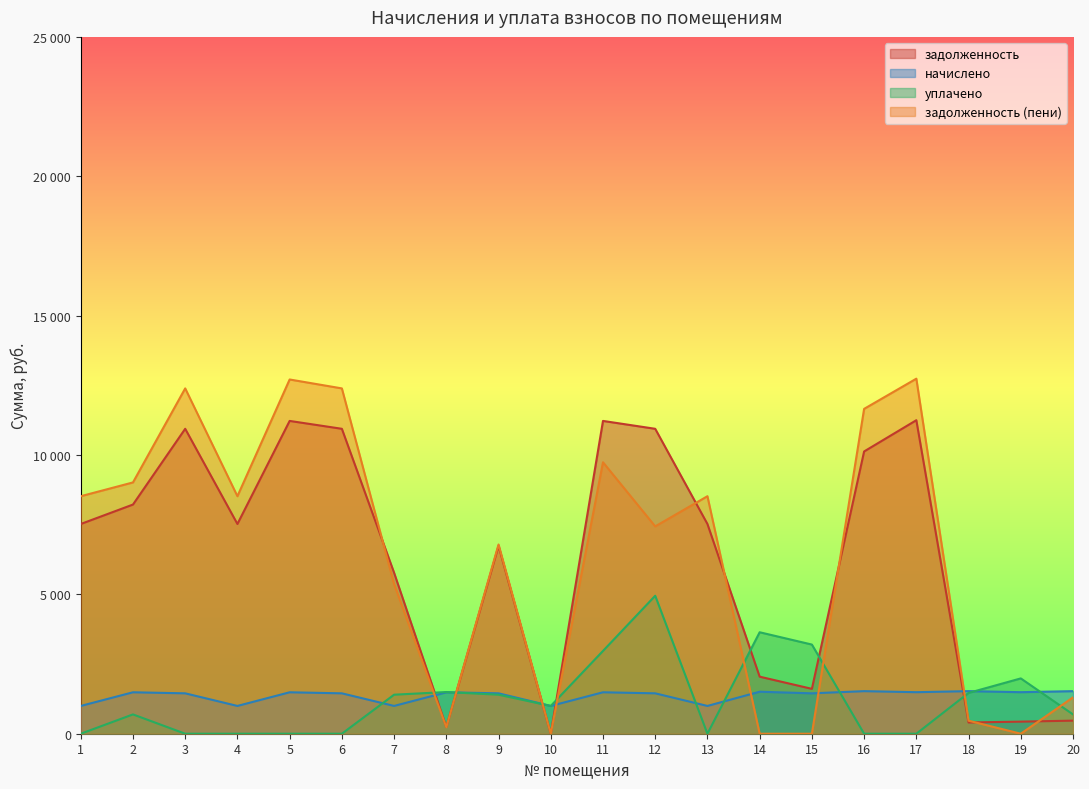

What are all the series names shown in the legend?

задолженность, начислено, уплачено, задолженность (пени)